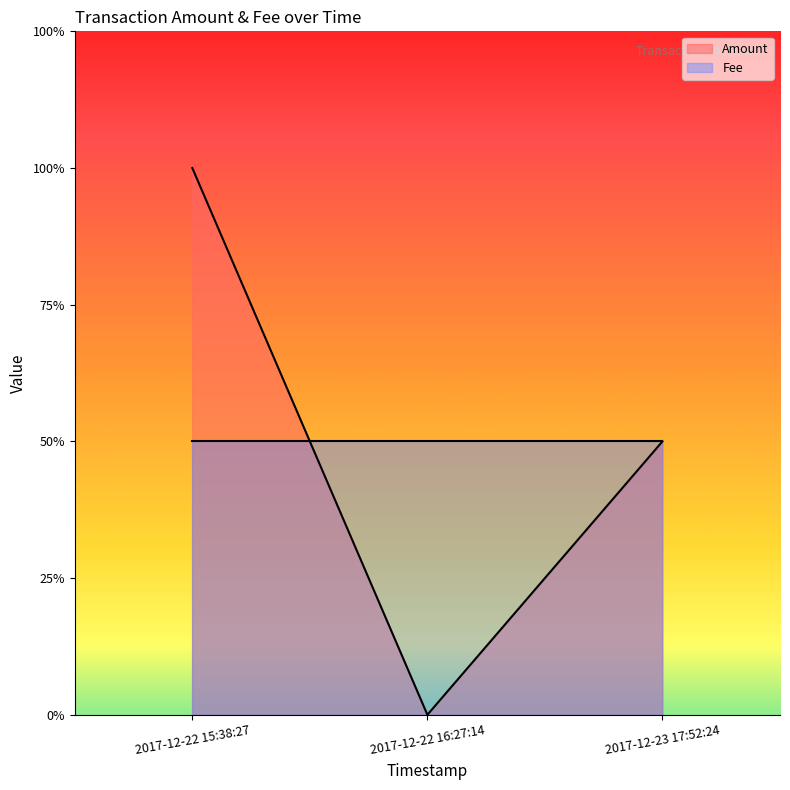

The chart shows a value of 2 at 2017-12-22 15:38:27. True or false?

True